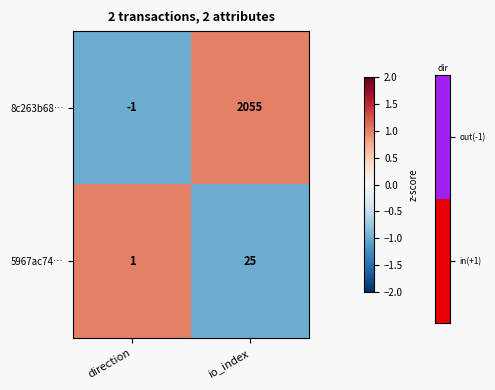

Reading right to left, what are all the values shown in this chart?

8c263b68…: 2055	-1
5967ac74…: 25	1